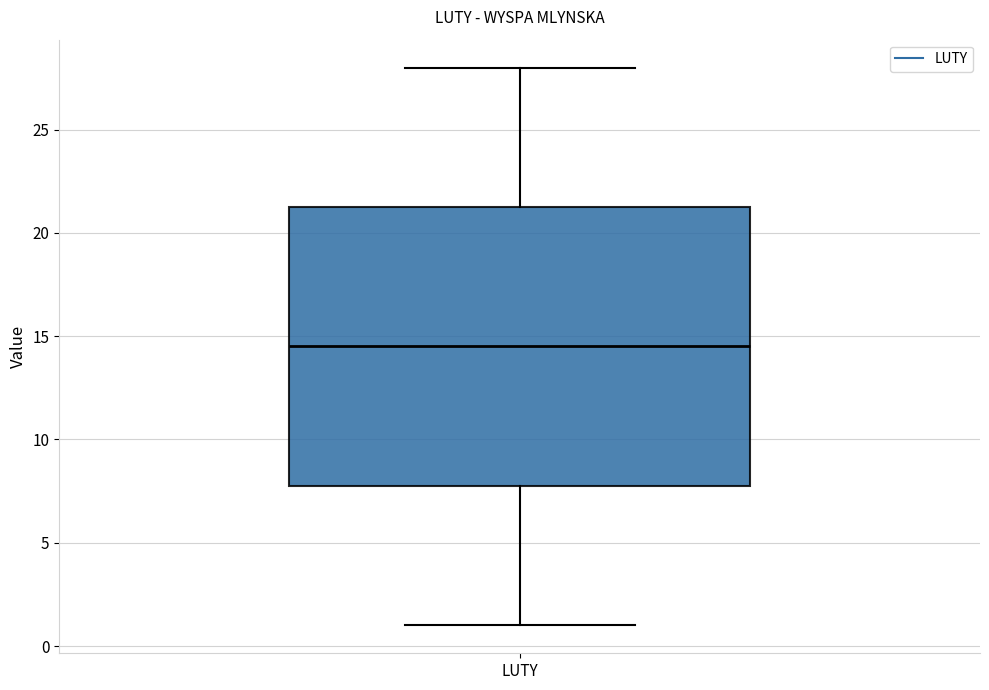

Where does the upper whisker of the box for LUTY end on the y-axis? The values are not printed on the chart, so give them approximately, as read against the axis.

28.0